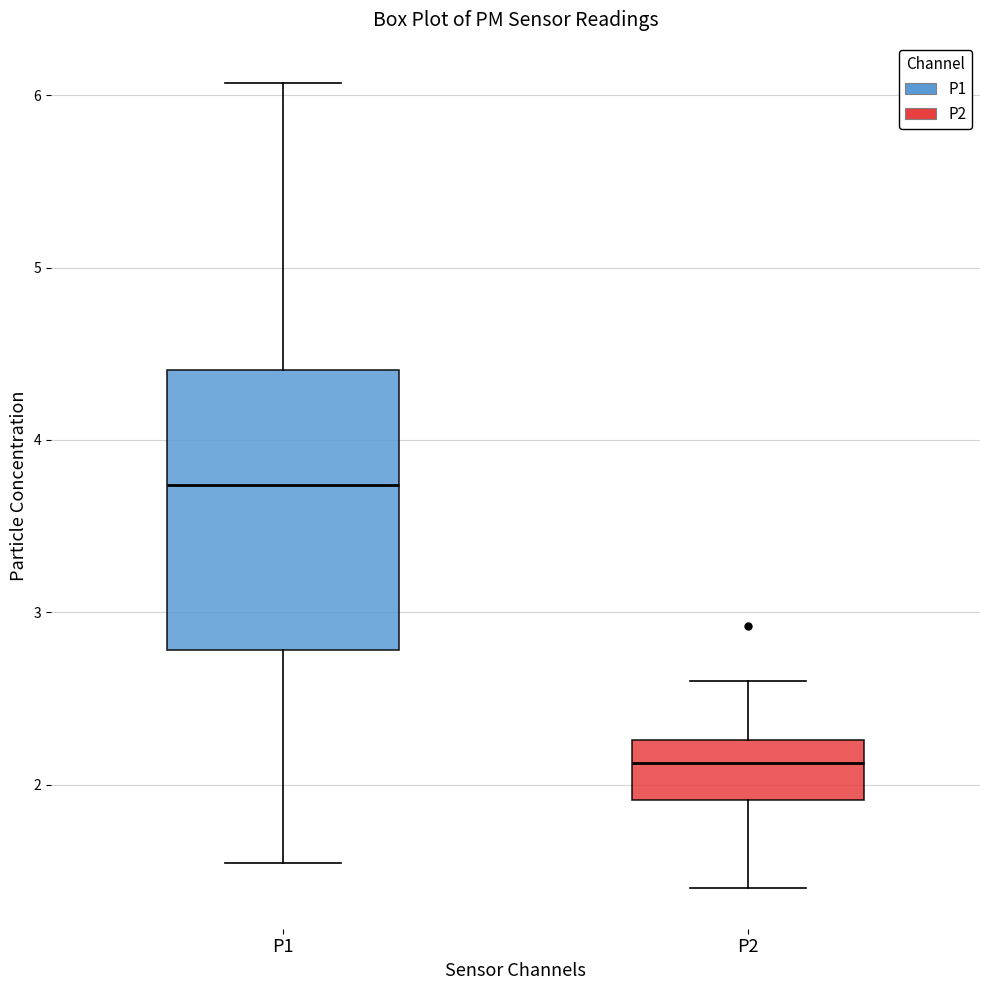

Reading left to right, read every box against the y-axis: the position of its median line, the range the box covers, and the ends of its whiskers. The values are not printed on the chart, so give them approximately, as read against the axis.

P1: median 3.7, box 2.8 to 4.4, whiskers 1.6 to 6.1
P2: median 2.1, box 1.9 to 2.3, whiskers 1.4 to 2.6